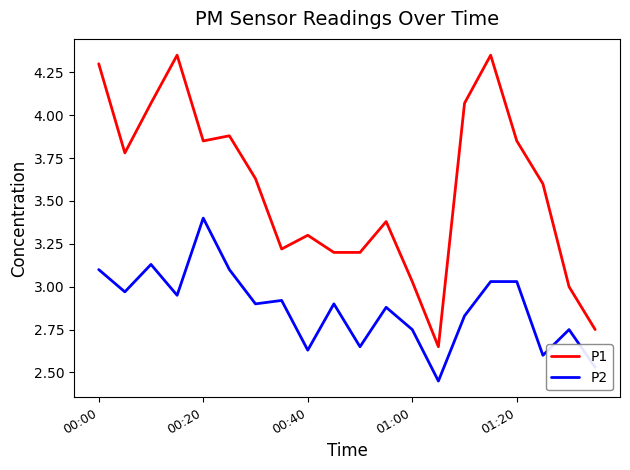

Which series has the largest total across all categories?

P1